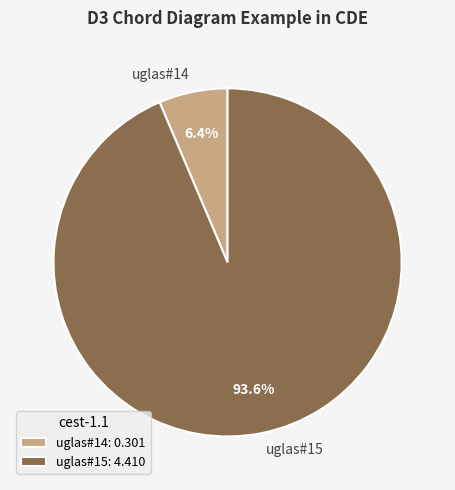

True or false: uglas#15 accounts for 99% of the total.

False